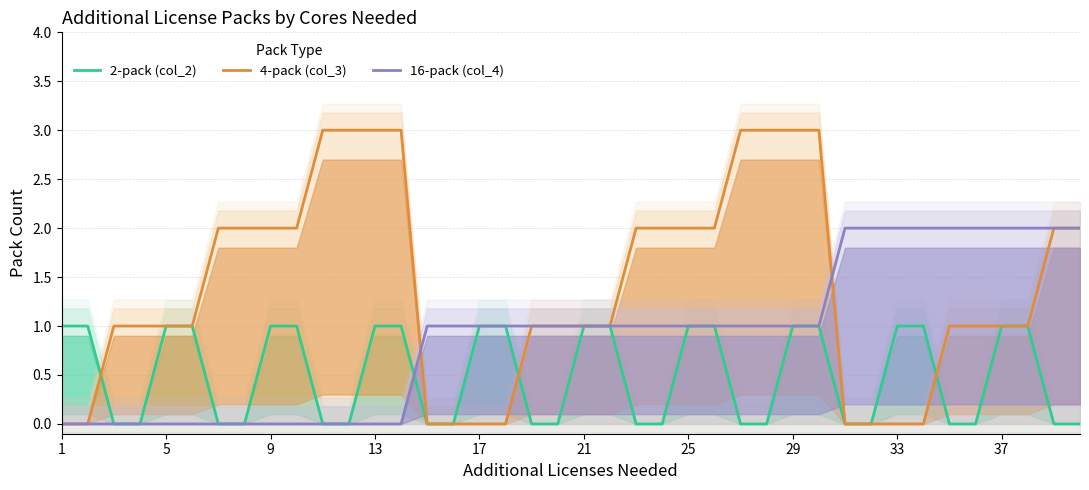

At how many categories does at least one series exceed 0?

40